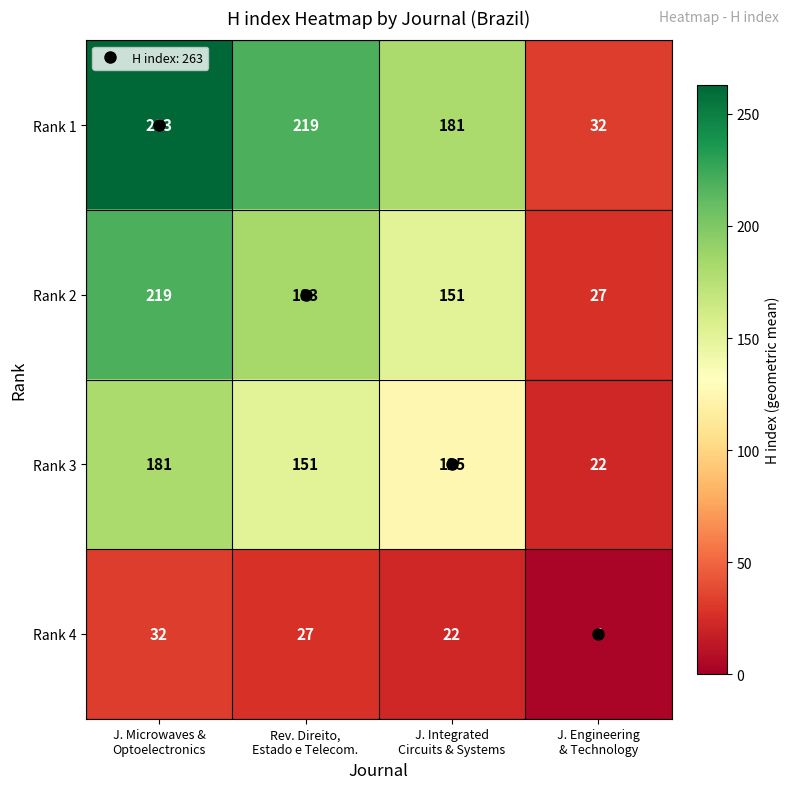

What is the highest value of the Rank 4 series?

32